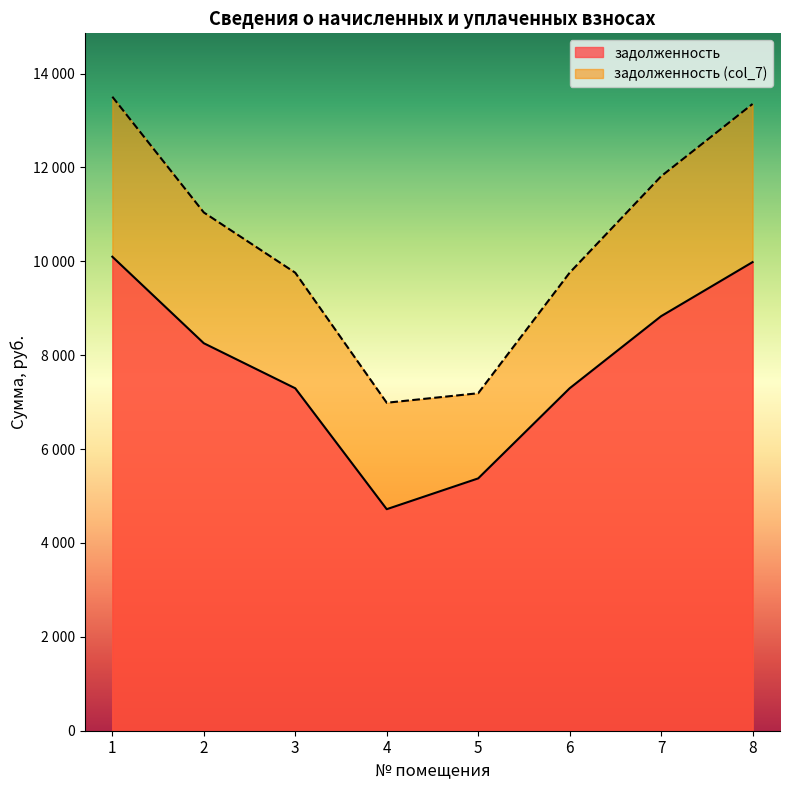

What is the difference between the second highest and minimum values in the задолженность series?

5264.0